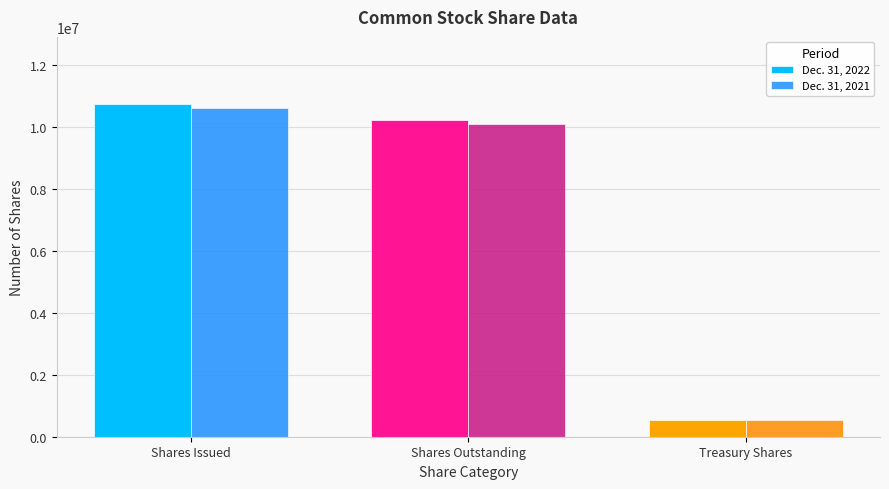

What is the sum of all Dec. 31, 2022 values?

21534000